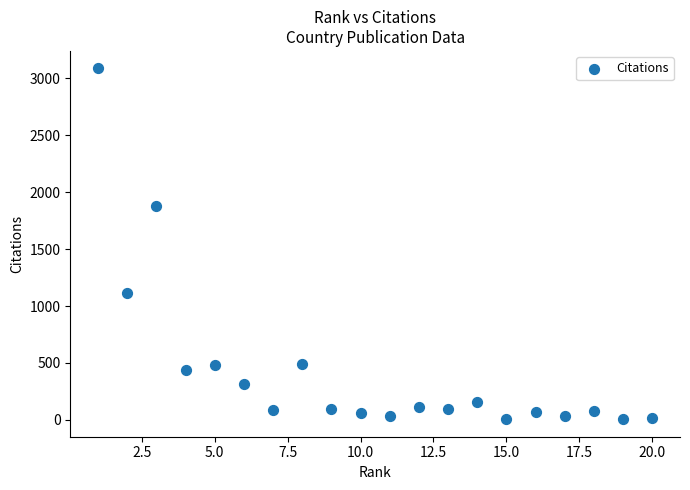

What Y value in the scatter plot is closest to 1545?

1873